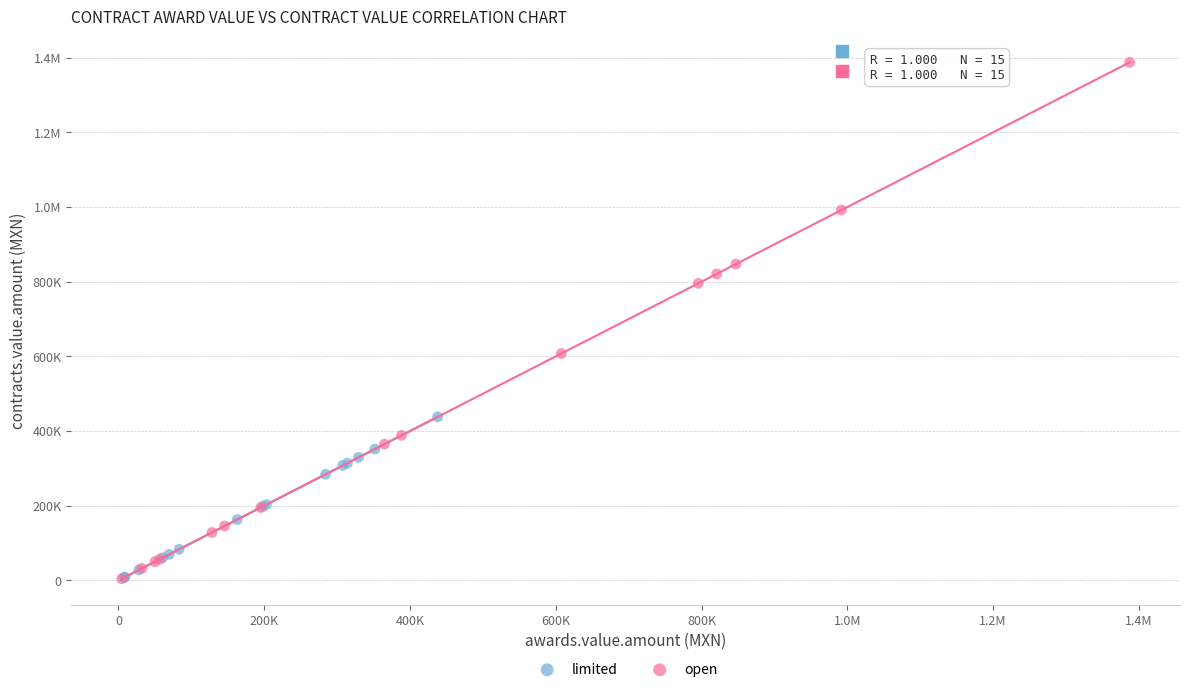

What are all the series names shown in the legend?

limited, open